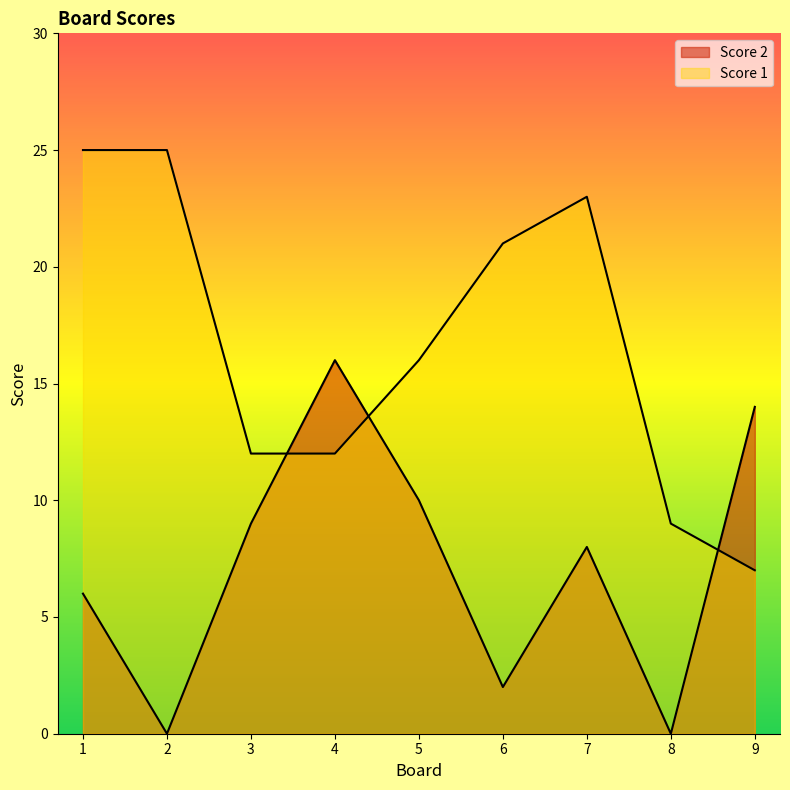

How many distinct data groups are displayed?

2